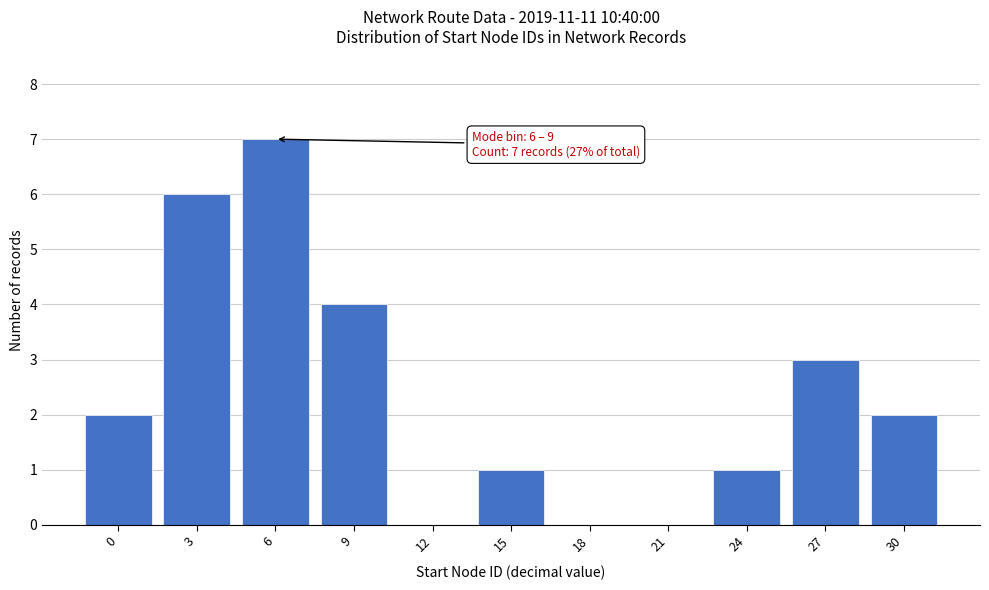

Reading right to left, extract all data points from this chart.

30=2	27=3	24=1	21=0	18=0	15=1	12=0	9=4	6=7	3=6	0=2